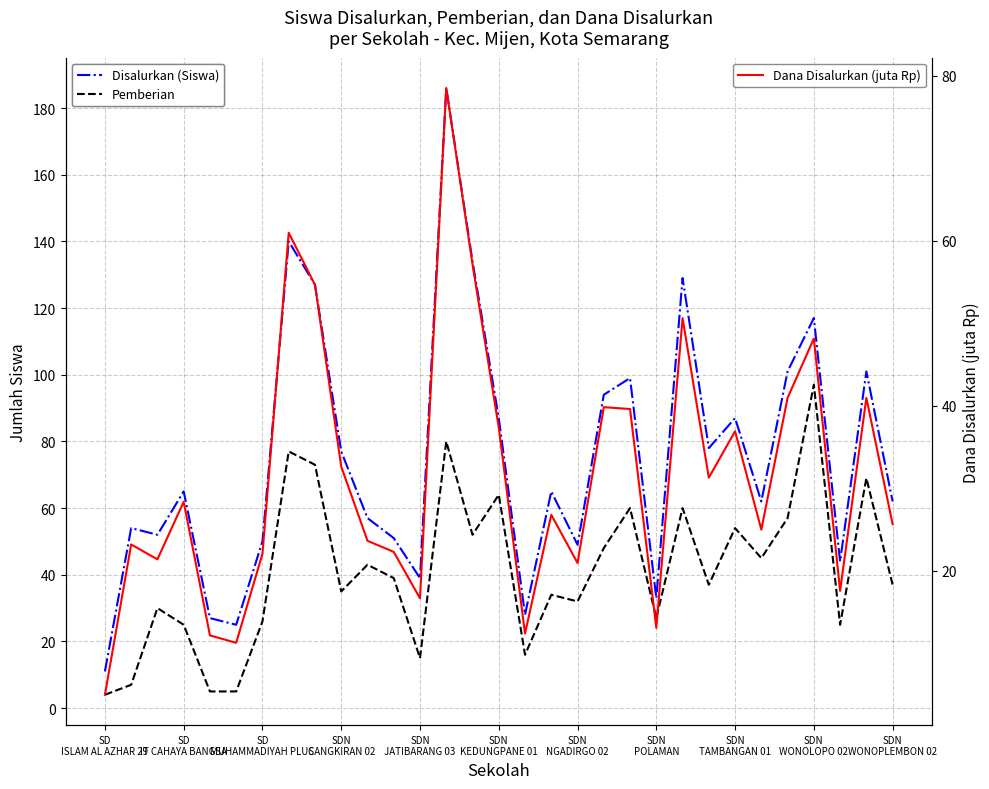

True or false: Disalurkan (Siswa) has a value of 62.0 at 25.

True